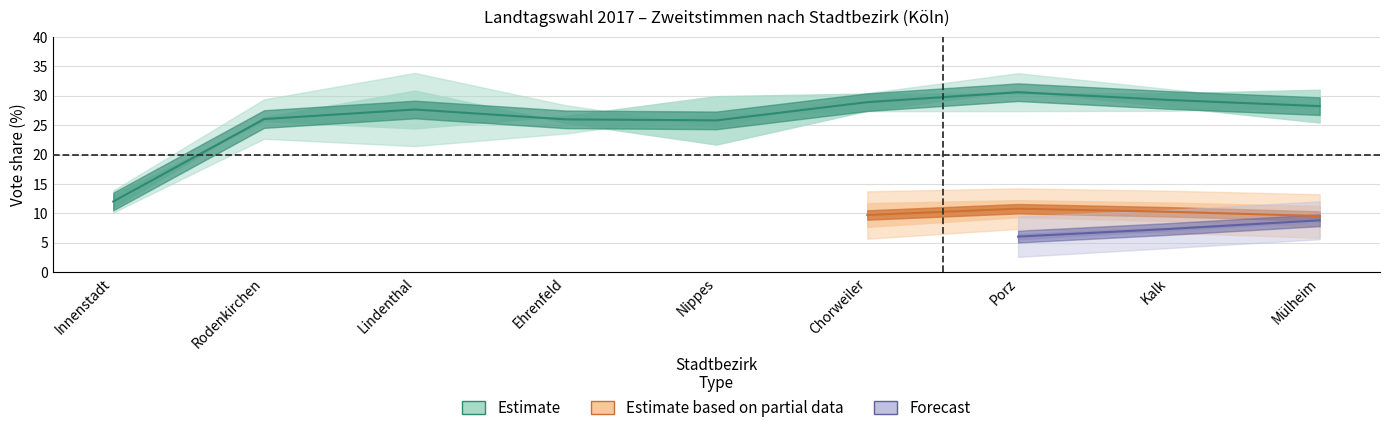

True or false: SPD (%) has a value of 49.8 at Ehrenfeld.

False